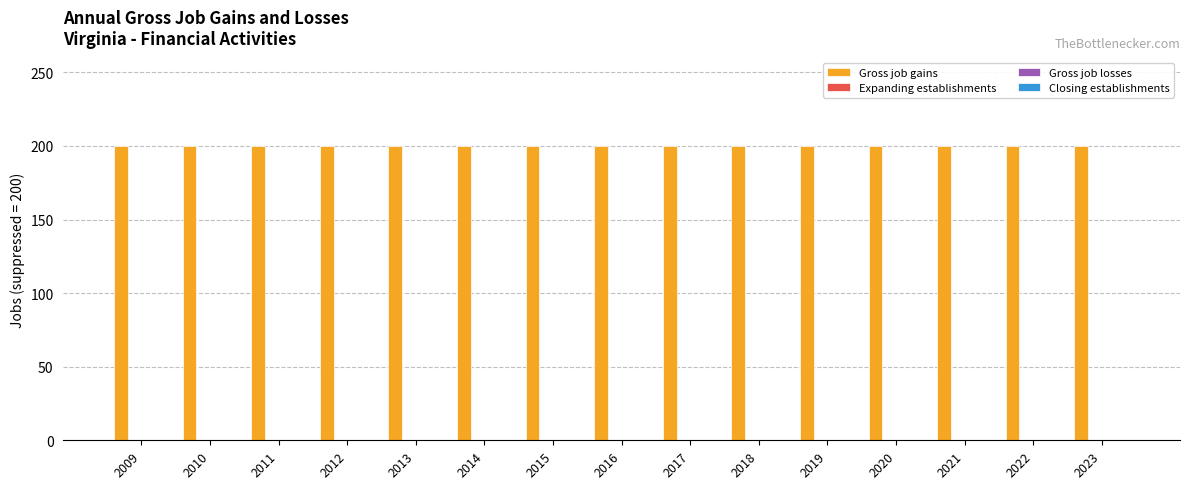

Rank the series by their maximum value, from lowest to highest.

Expanding establishments, Gross job losses, Closing establishments, Gross job gains